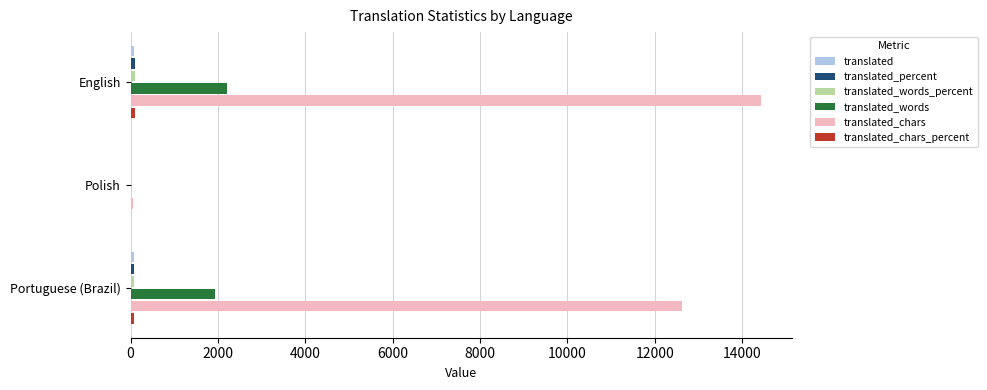

At which category is the sum across all series the highest?

English